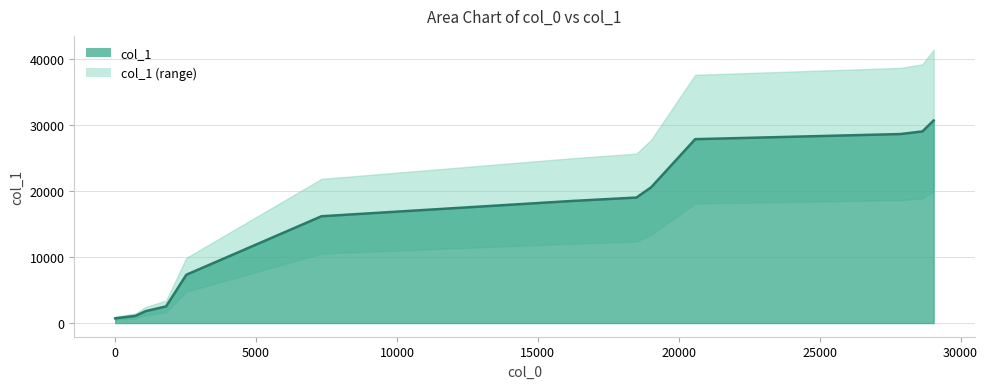

True or false: there are more than 2 points higher than both neighbors.

False